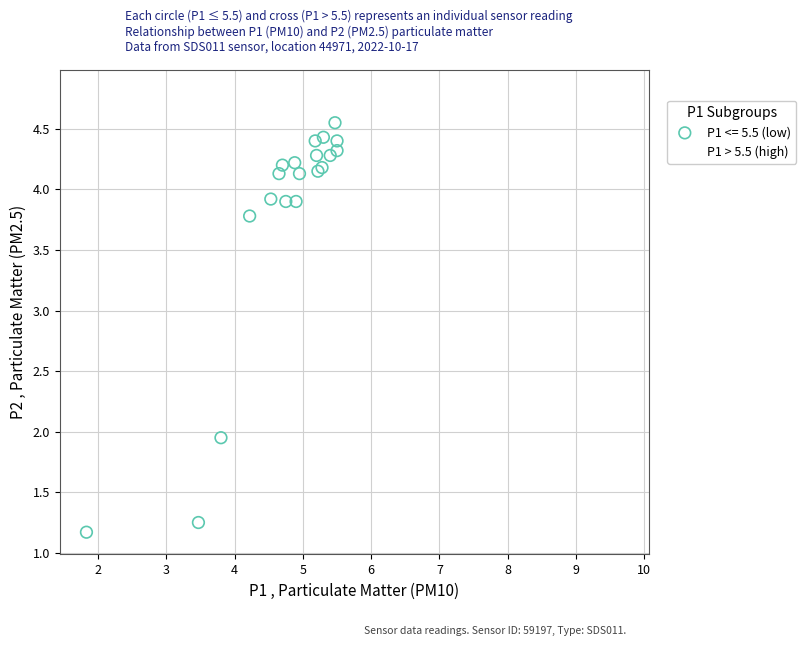

Which series contains the lowest Y value?

P1 <= 5.5 (low)